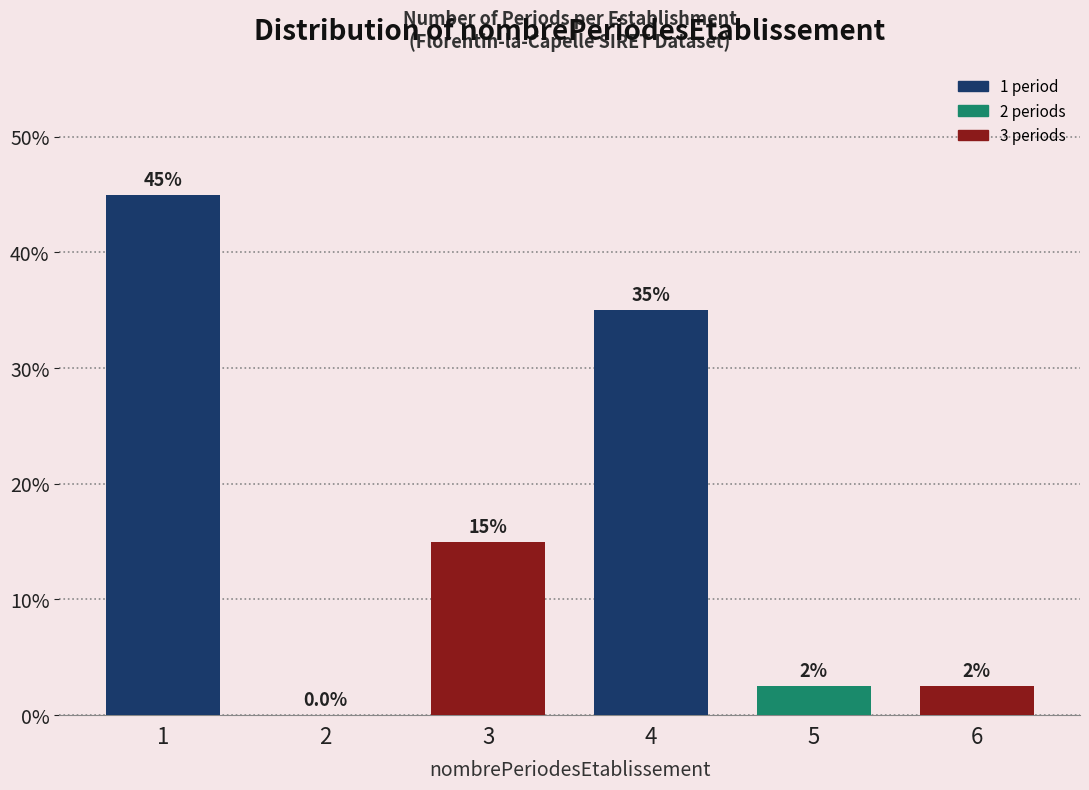

Reading left to right, what are all the values shown in this chart?

1=45.0	2=0.0	3=15.0	4=35.0	5=2.5	6=2.5